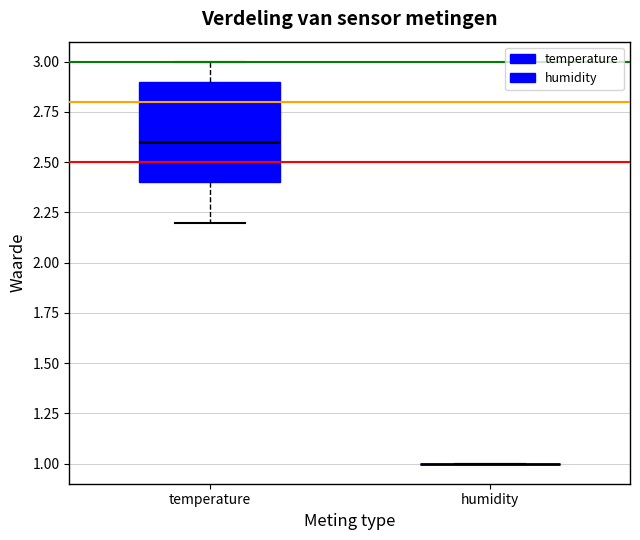

Comparing the boxes themselves (not the whiskers), which one is the tallest?

temperature